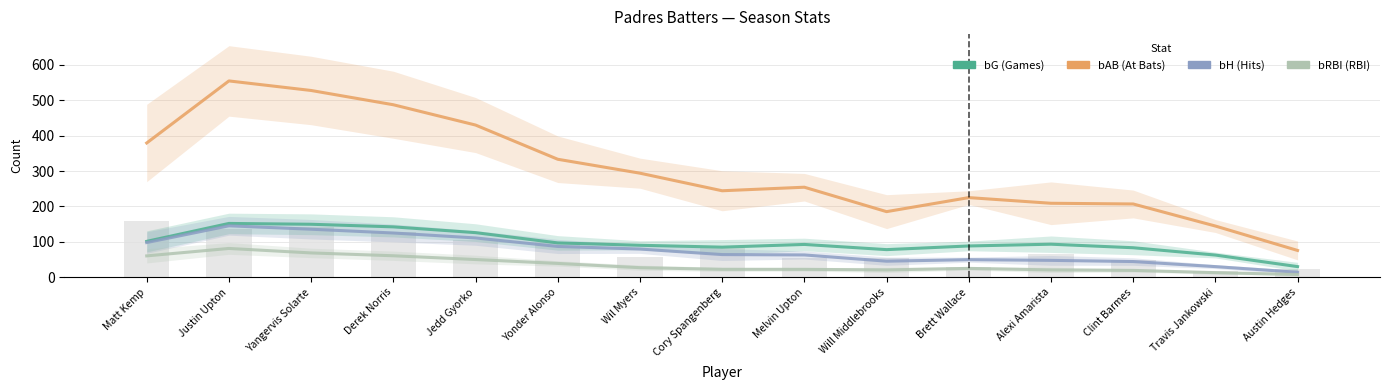

Reading left to right, transcribe all the data shown in this chart.

bG: 101.3	152.0	149.7	142.3	126.0	97.0	90.3	85.0	92.7	78.0	88.3	93.3	83.3	62.7	30.0
bAB: 379.3	554.7	527.7	487.3	430.0	333.3	294.0	244.3	254.3	185.3	225.0	209.0	207.0	144.7	75.7
bH: 98.0	145.3	135.7	125.0	111.0	87.0	79.7	64.0	63.0	45.3	49.7	47.7	44.3	30.0	14.0
bRBI: 60.3	81.3	68.7	60.7	50.0	39.0	27.0	22.3	22.3	20.7	25.0	20.7	19.3	13.0	7.7